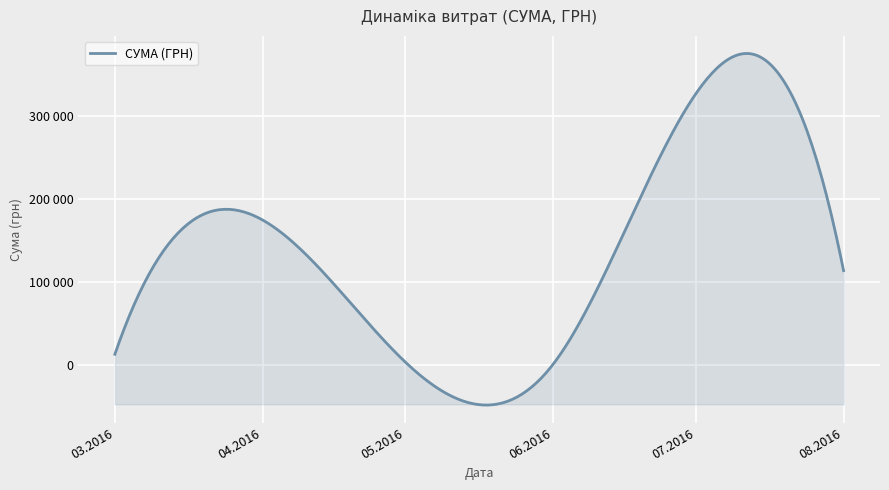

Does the chart have visible grid lines?

Yes